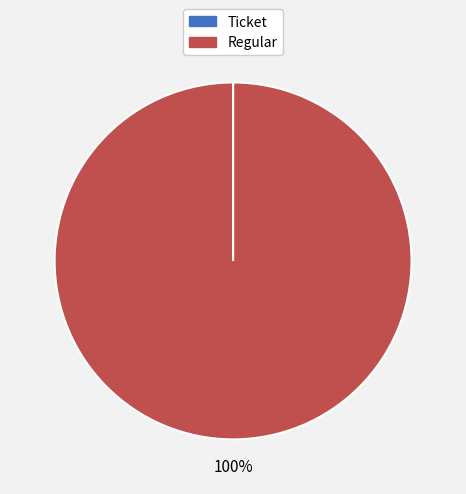

Does any single category account for the majority?

Yes